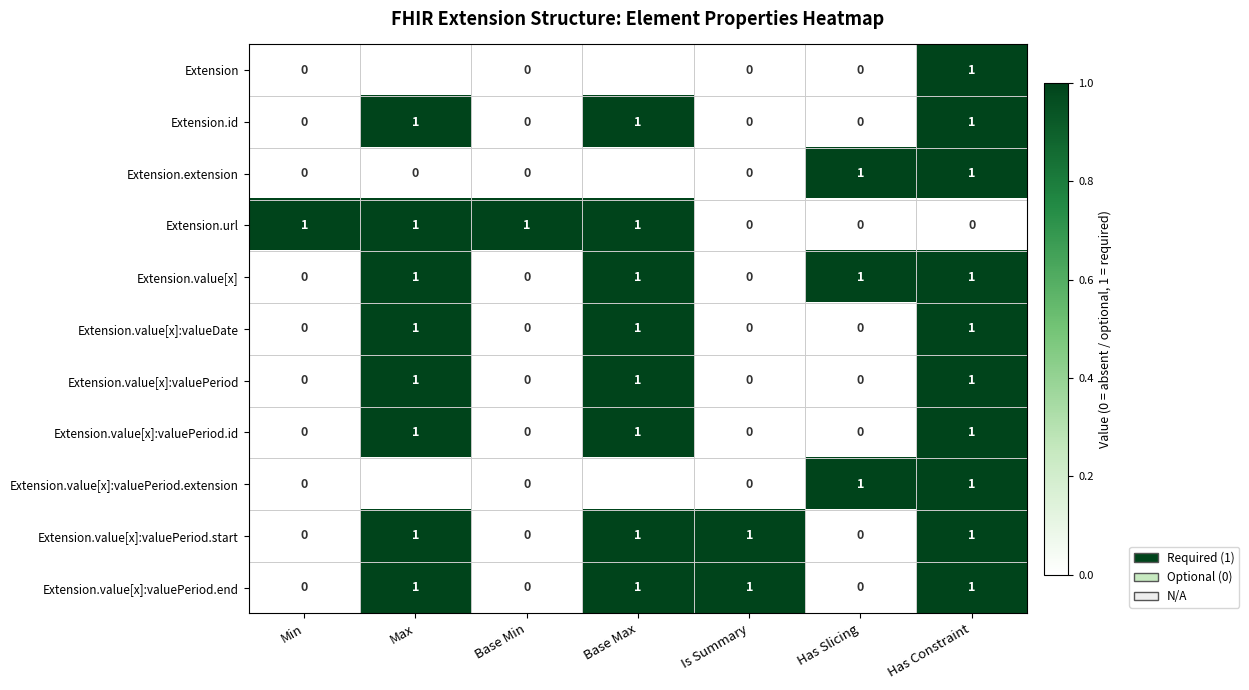

The Extension.url series shows -1 at Has Slicing. True or false?

False